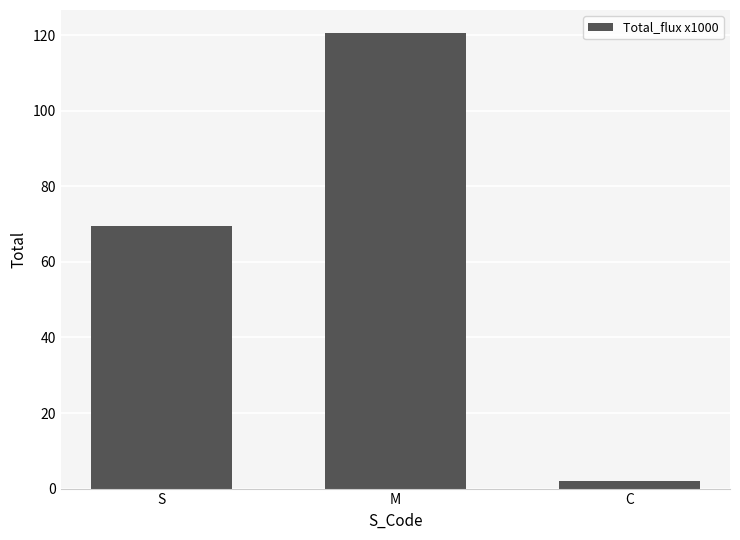

Is it true that the value at S is 26.0?

False